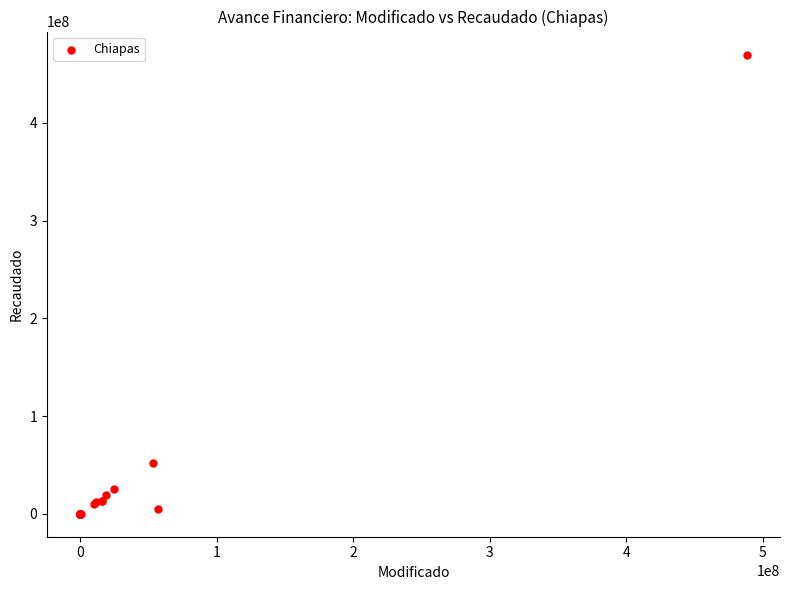

What Y value in the scatter plot is closest to 235052793?

52093188.8